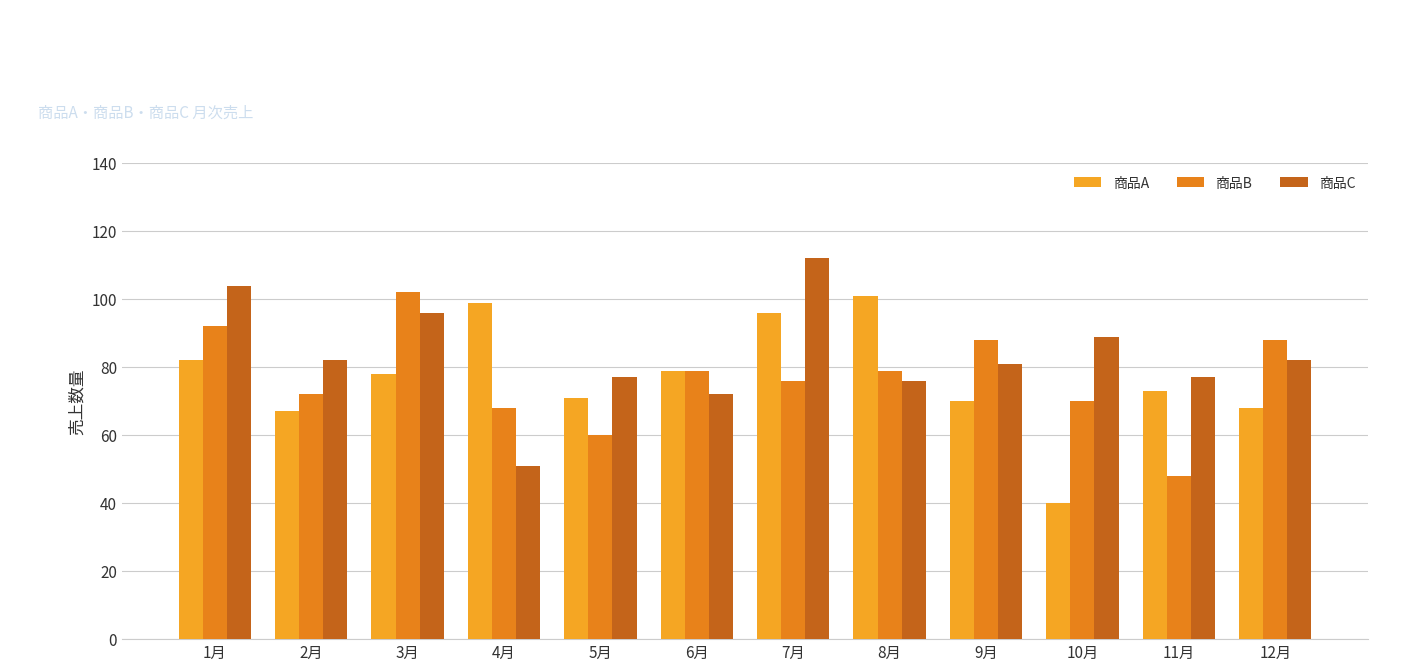

What is the sum of all 商品A values?

924